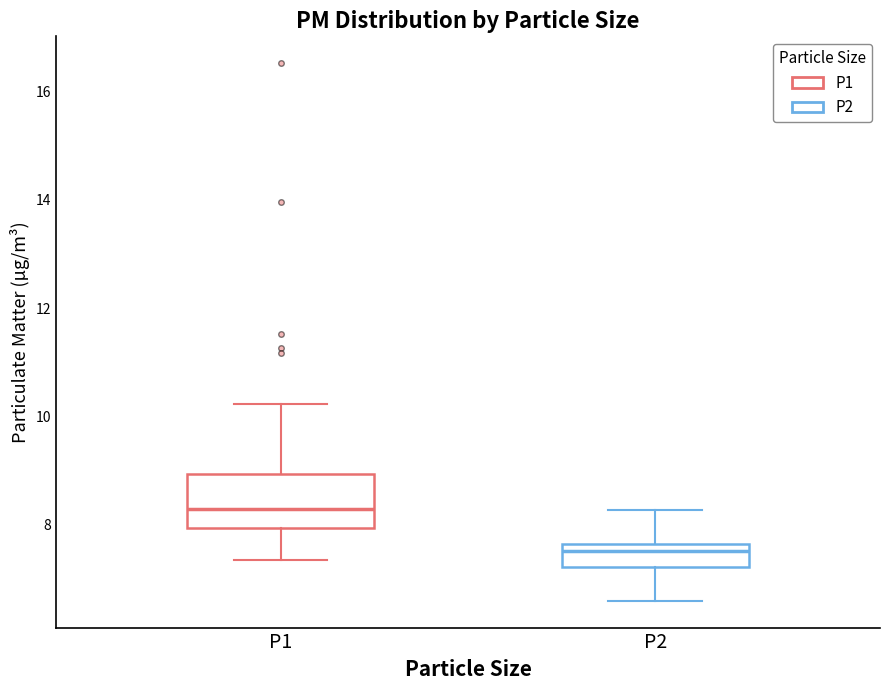

Reading left to right, read every box against the y-axis: the position of its median line, the range the box covers, and the ends of its whiskers. The values are not printed on the chart, so give them approximately, as read against the axis.

P1: median 8.4, box 8.0 to 9.0, whiskers 7.4 to 10.2
P2: median 7.6 (just below the box's upper edge), box 7.2 to 7.6, whiskers 6.6 to 8.2